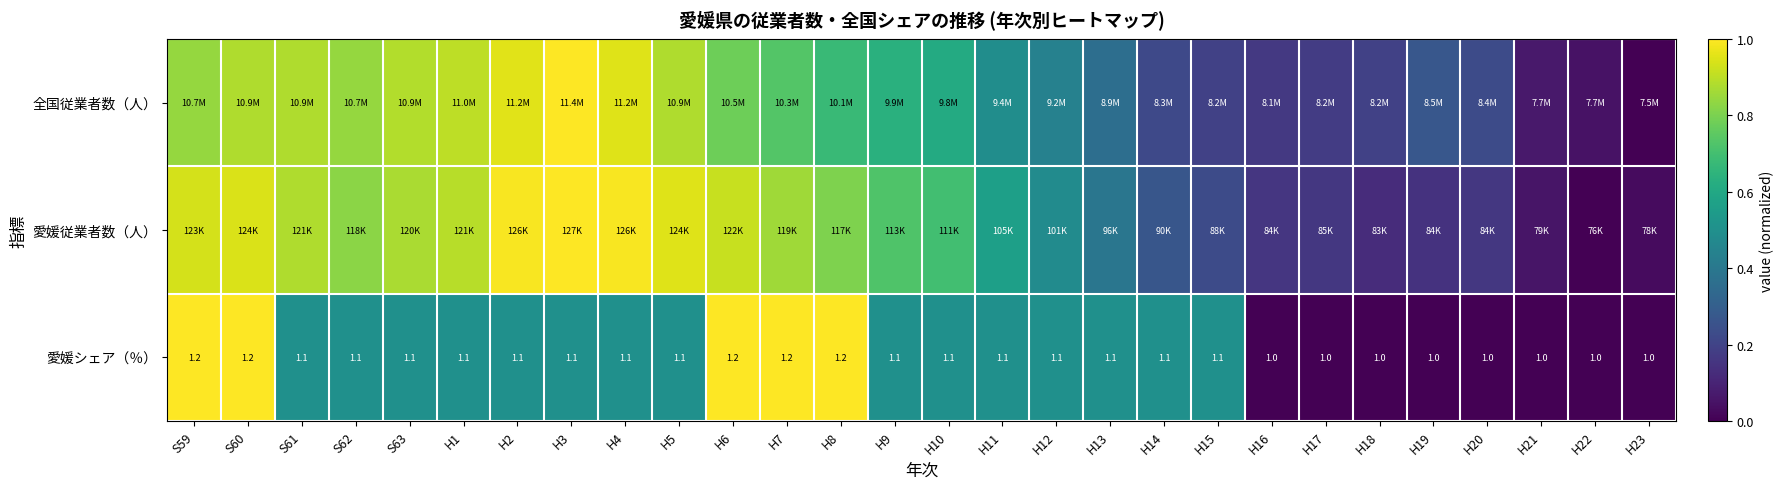

Where is 全国従業者数（人） nearest to the value 0?

H23